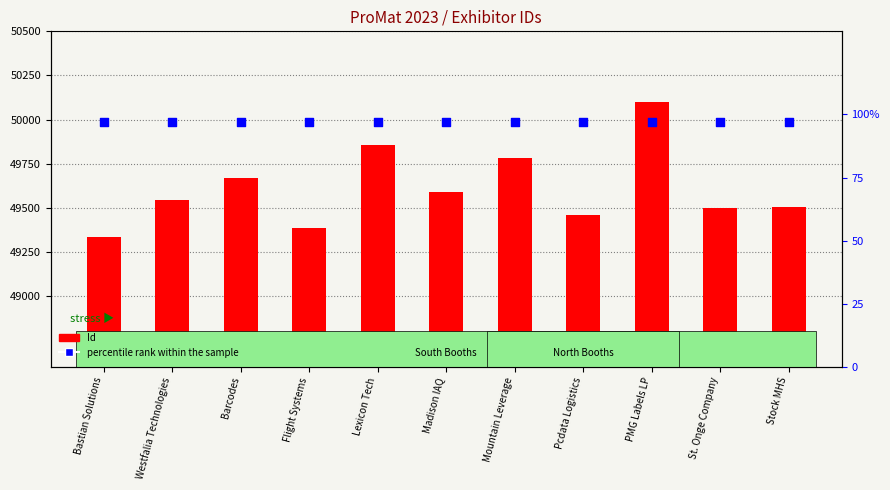

At how many categories does at least one series exceed 49163?

11